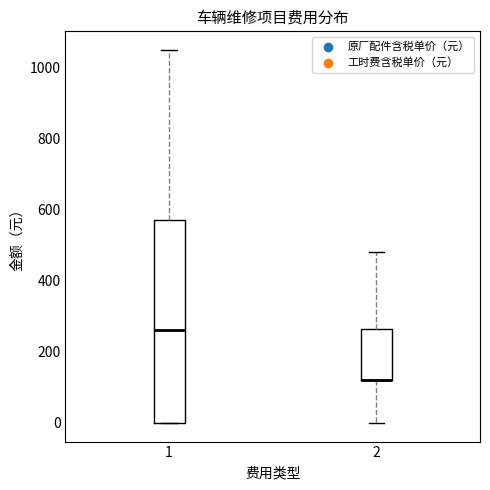

Comparing the boxes themselves (not the whiskers), which one is the tallest?

1